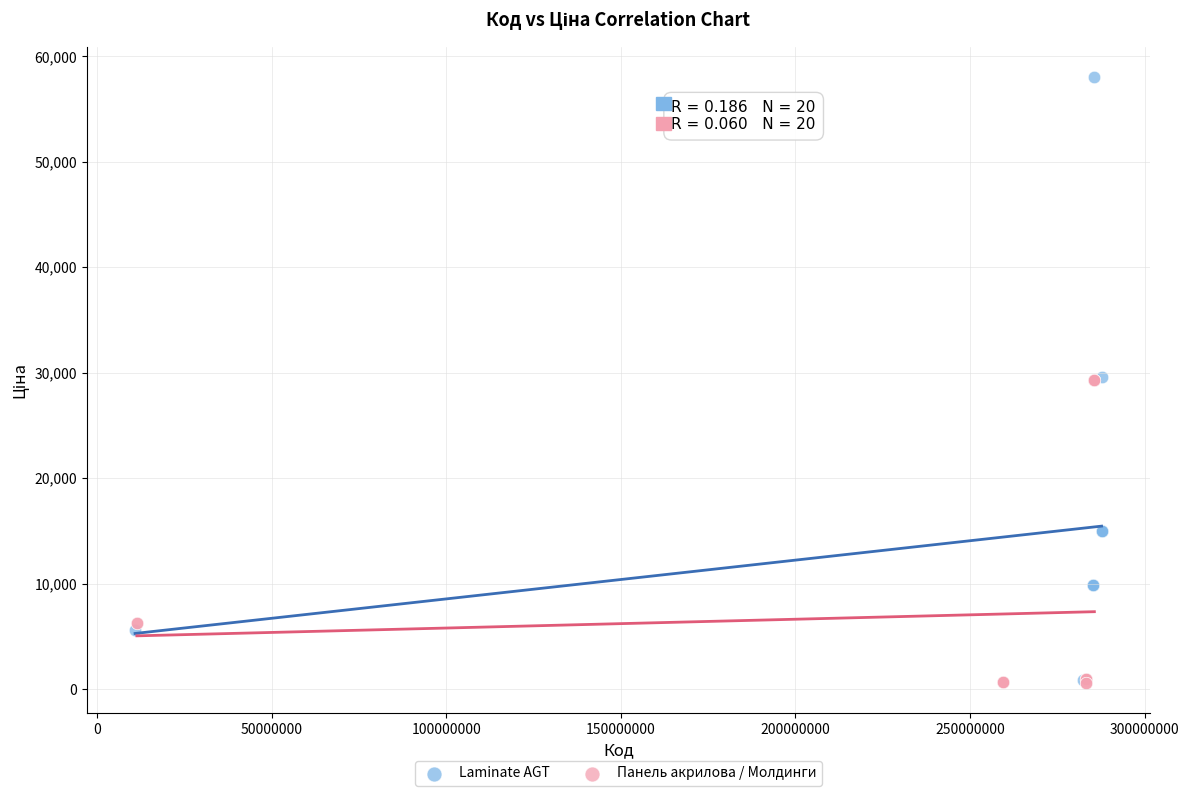

What are all the series names shown in the legend?

Laminate AGT, Панель акрилова / Молдинги